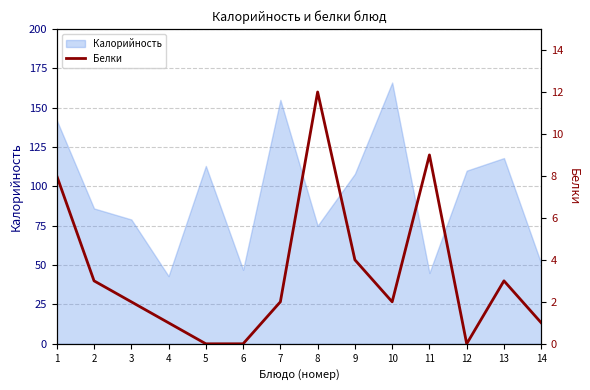

Is it true that Калорийность equals 169 at 12?

False